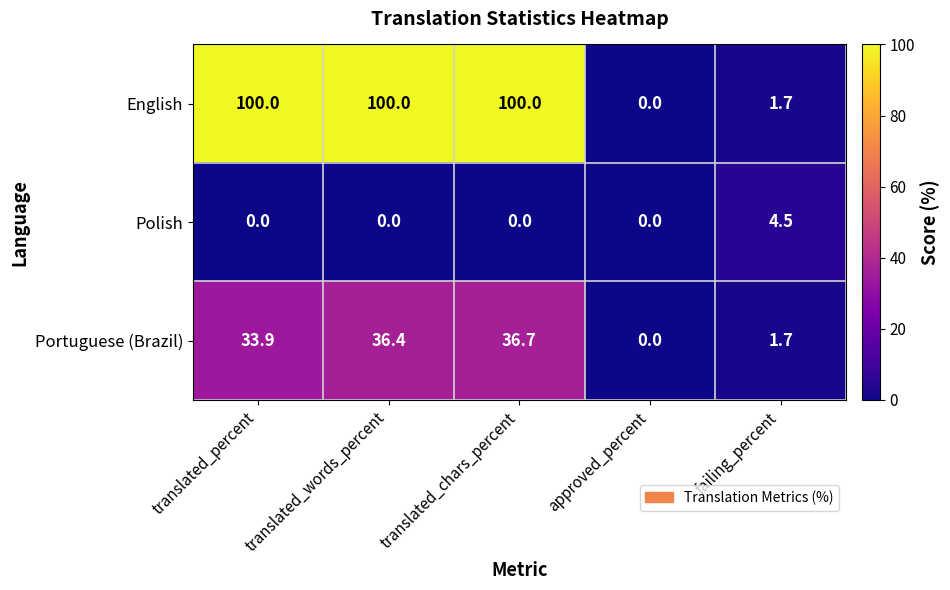

What is the total value across all series at translated_words_percent?

136.4